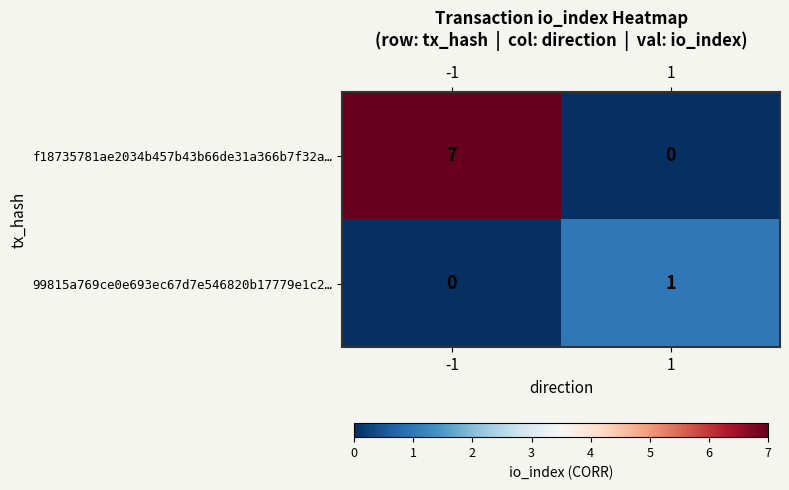

At which category is the sum across all series the highest?

-1